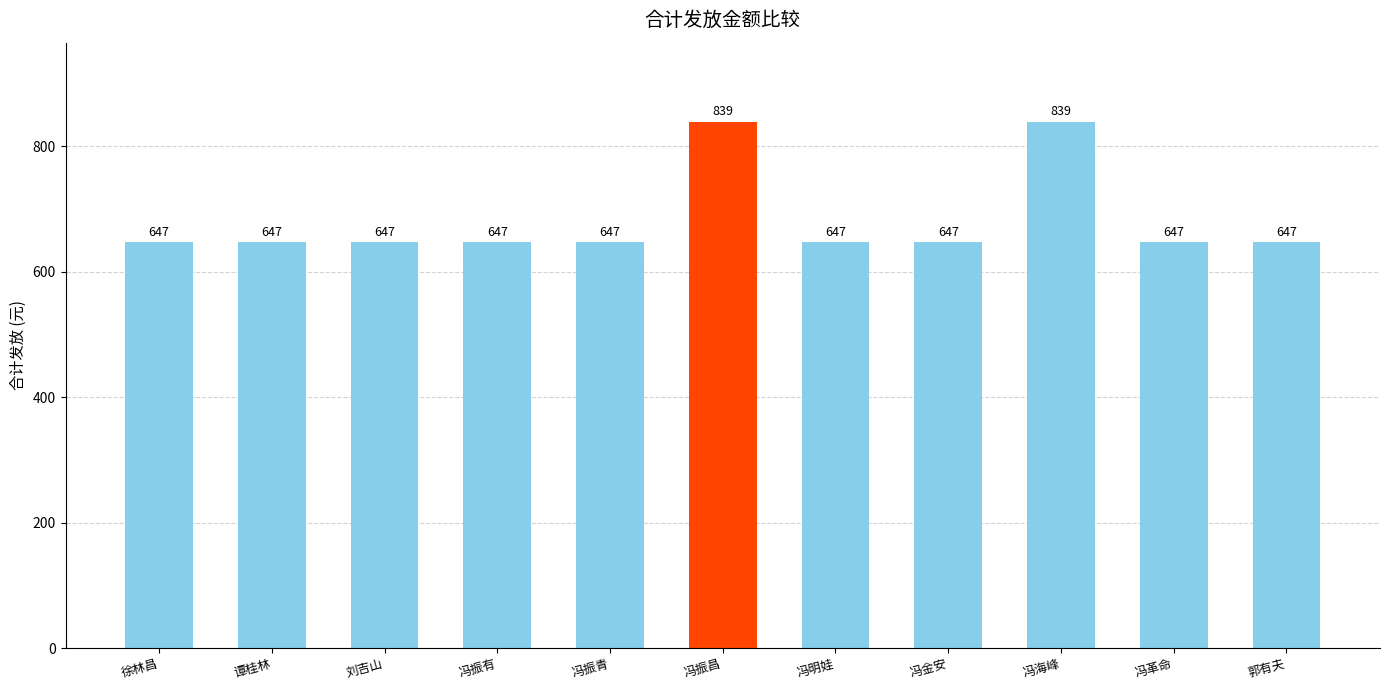

The chart shows a value of 1303 at 冯振昌. True or false?

False